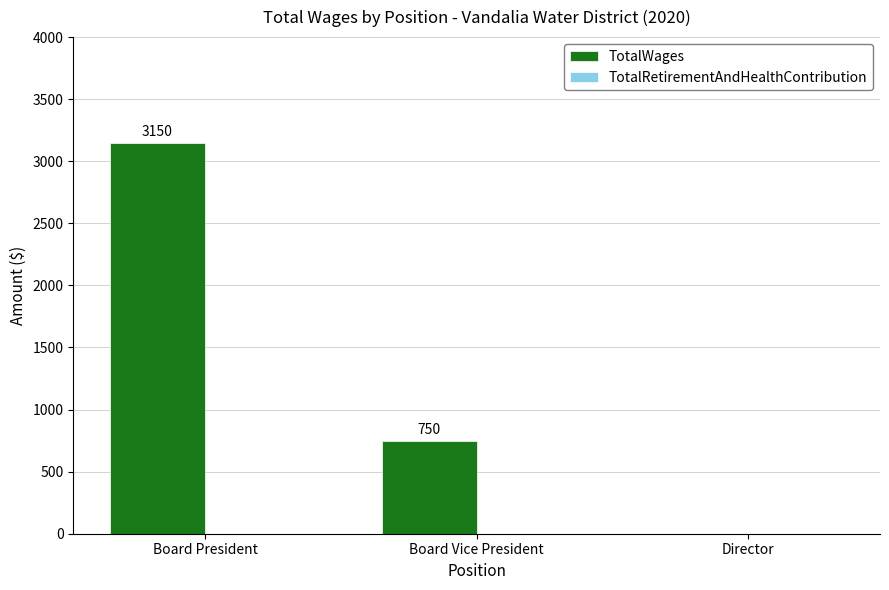

What is the change in value from Board Vice President to Director?

-750